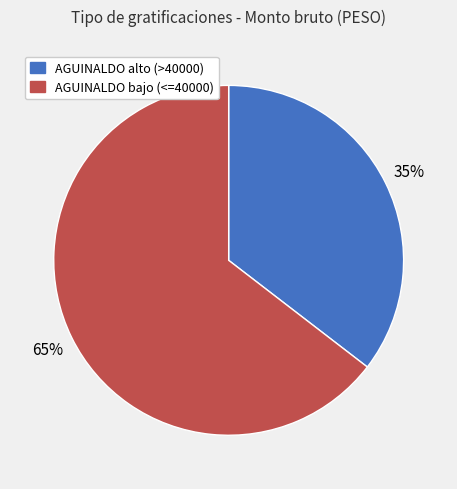

Is there any slice that represents more than half of the pie?

Yes